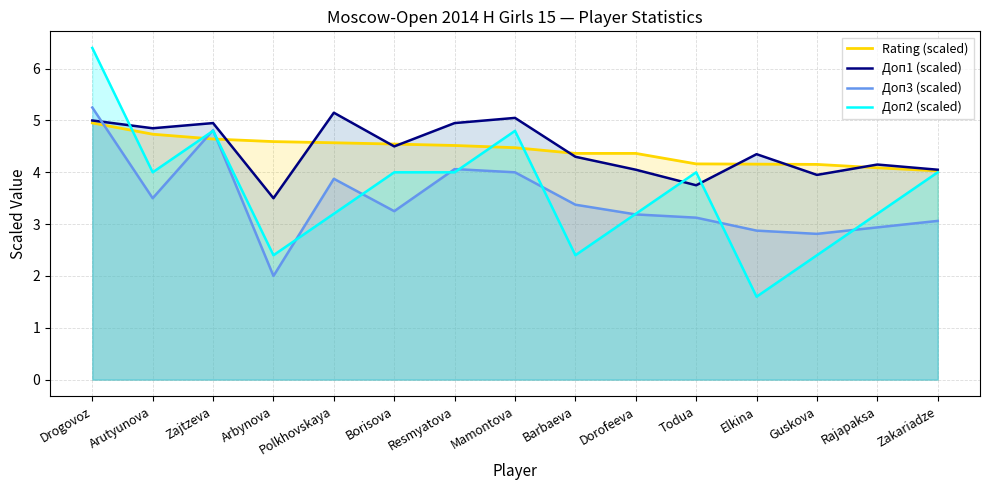

How many times do Доп1 (scaled) and Доп2 (scaled) cross each other?

3